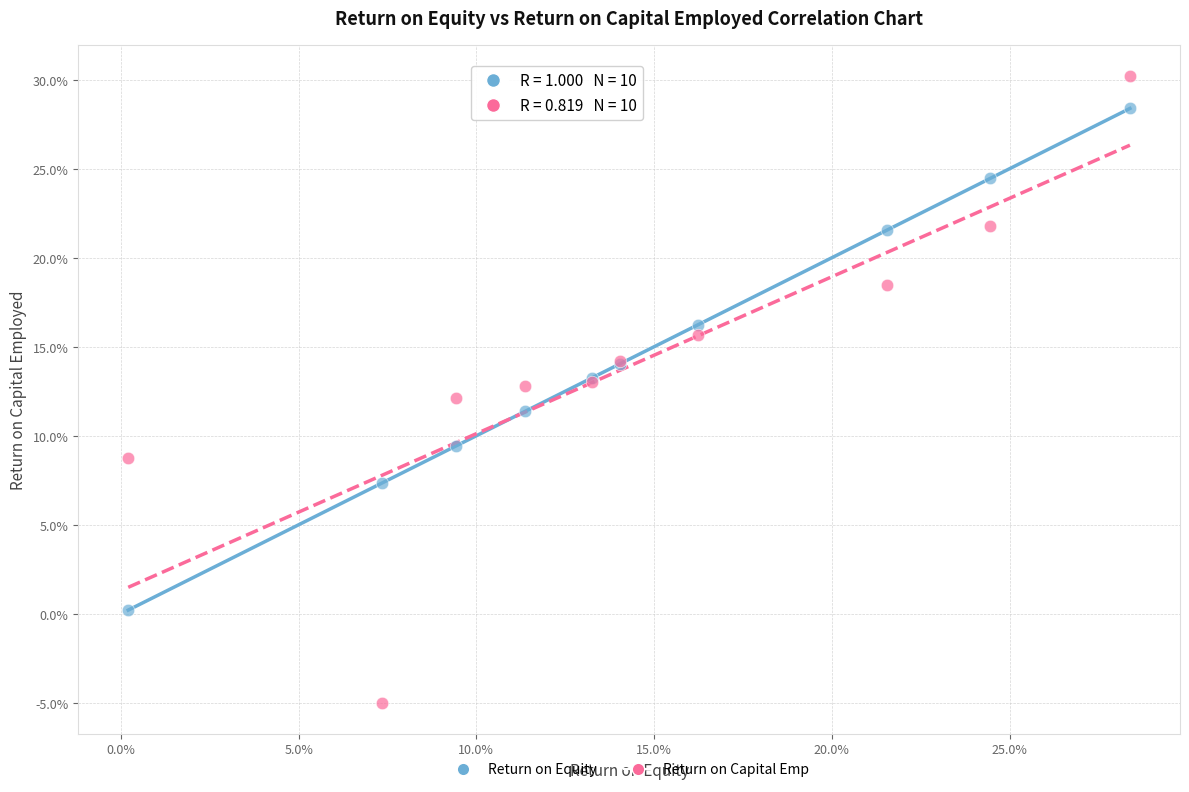

Which series contains the highest Y value?

Return on Capital Emp